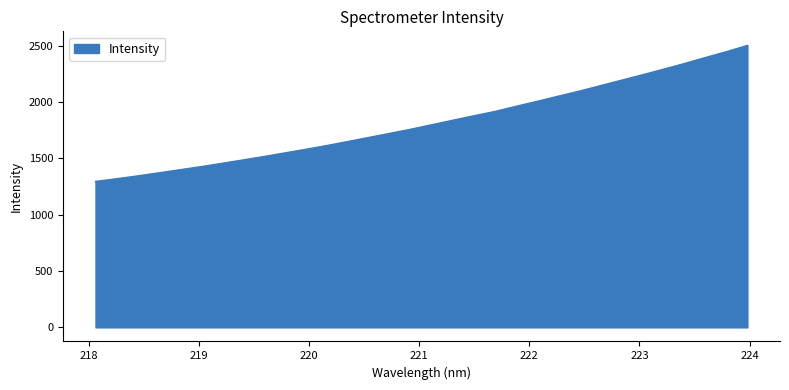

What is the maximum value shown in the chart?

2501.8